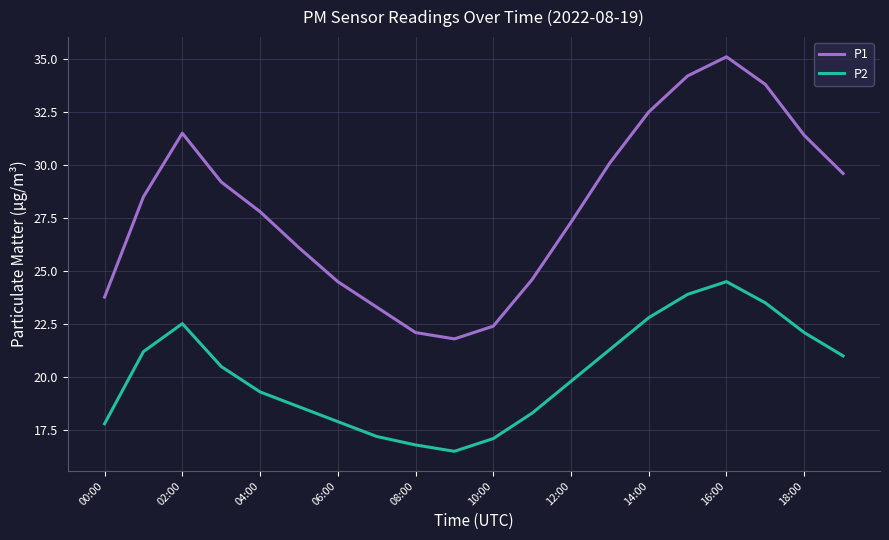

Reading left to right, transcribe all the data shown in this chart.

P1: 23.8	28.5	31.5	29.2	27.8	26.1	24.5	23.3	22.1	21.8	22.4	24.6	27.3	30.1	32.5	34.2	35.1	33.8	31.4	29.6
P2: 17.8	21.2	22.5	20.5	19.3	18.6	17.9	17.2	16.8	16.5	17.1	18.3	19.8	21.3	22.8	23.9	24.5	23.5	22.1	21.0